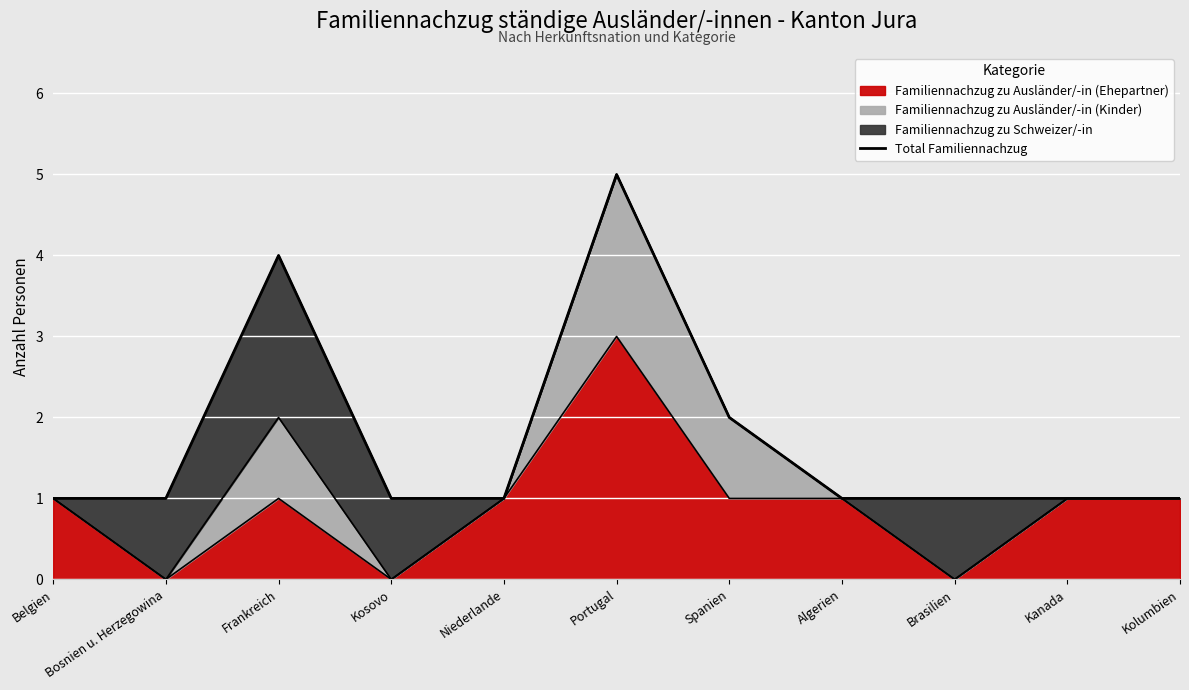

At which category does the chart reach its minimum across all series?

Belgien